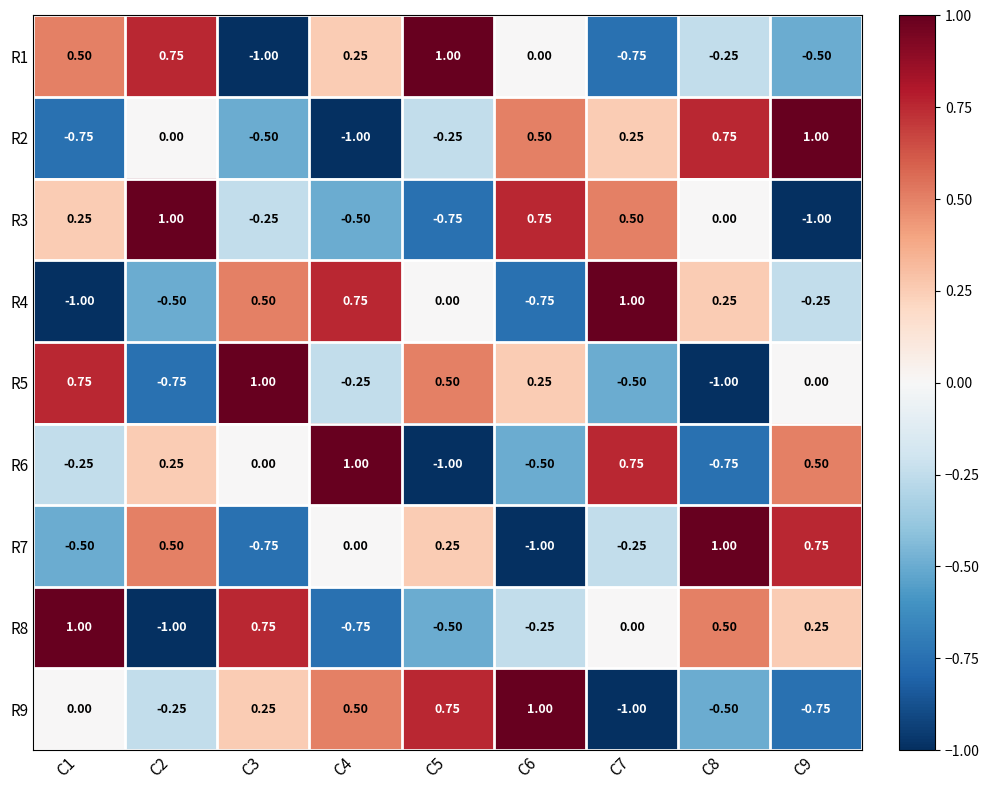

Is the value of R9 at C4 greater than the value of R8 at C6?

Yes